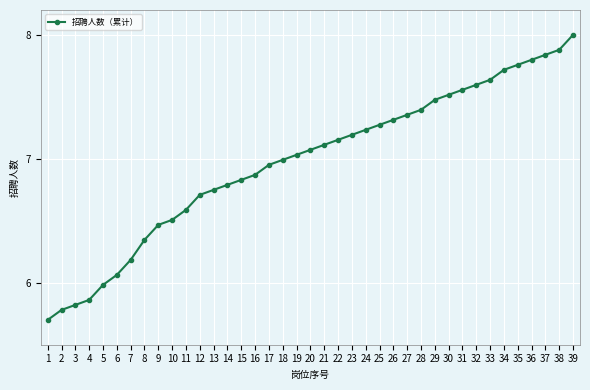

The chart shows a value of 7.5 at 30. True or false?

True